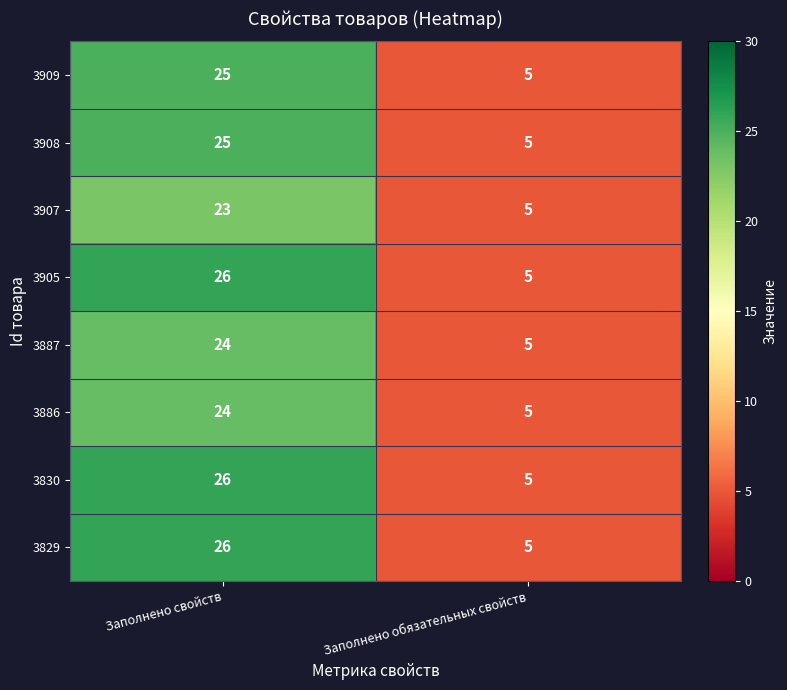

How many categories are shown in the chart?

2